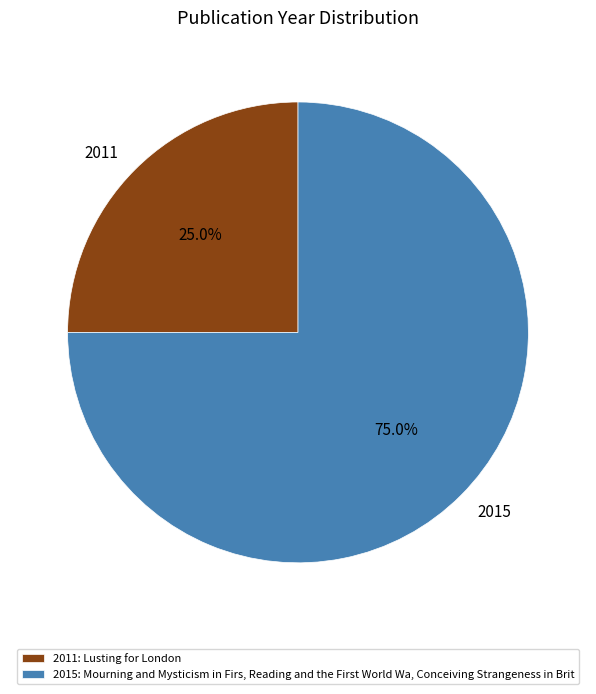

How many slices are in this pie chart?

2